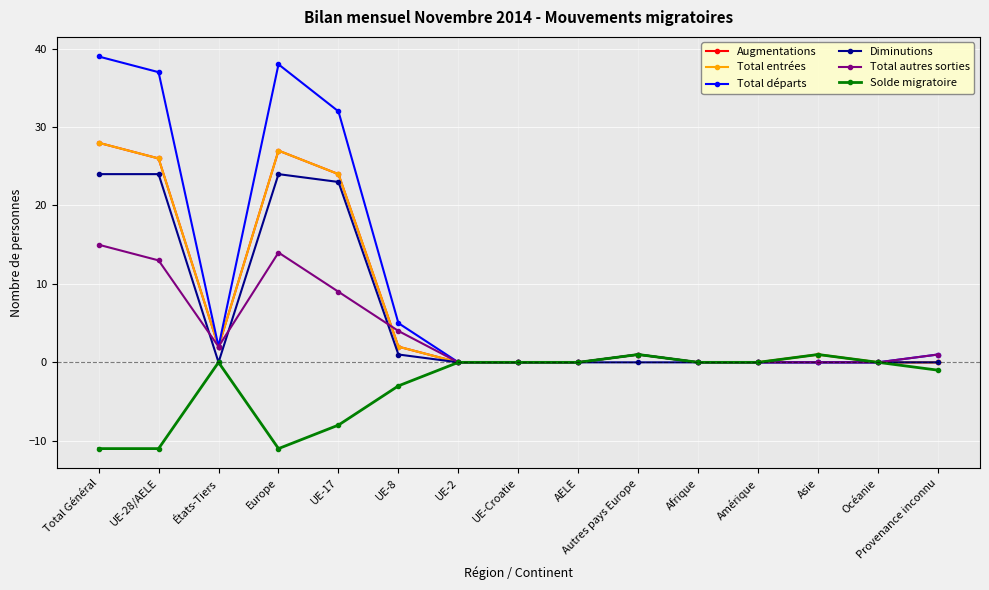

What is the minimum value shown in the chart?

-11